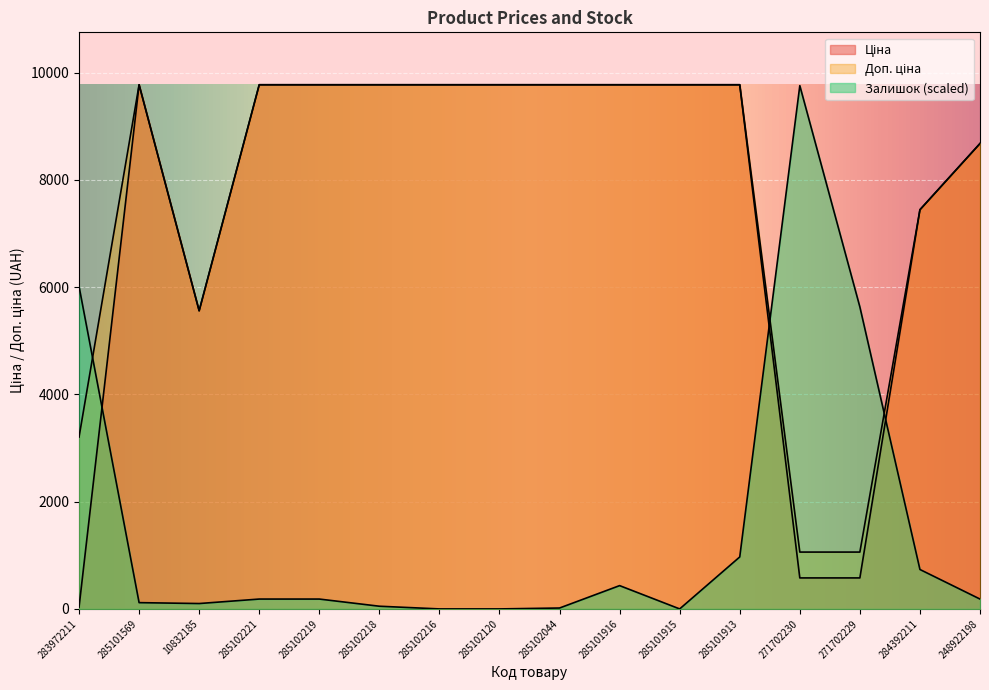

What are all the series names shown in the legend?

Ціна, Доп. ціна, Залишок